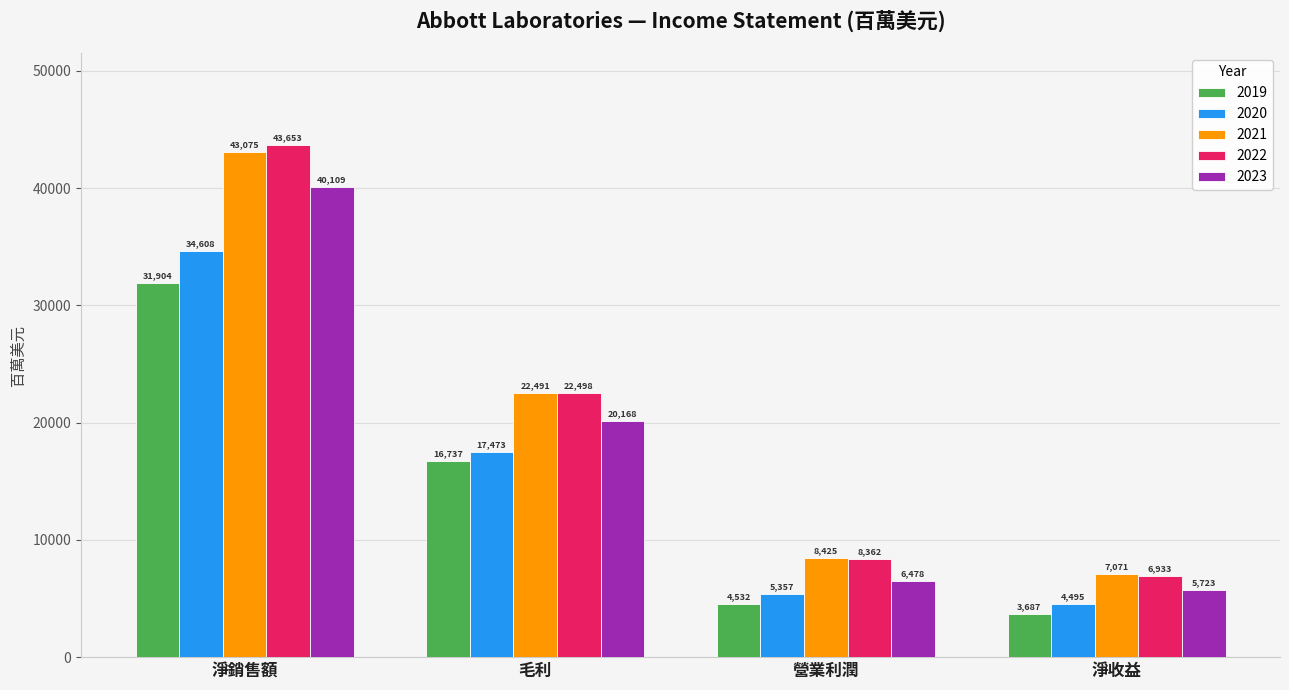

Is it true that 2023 equals 5723 at 淨收益?

True